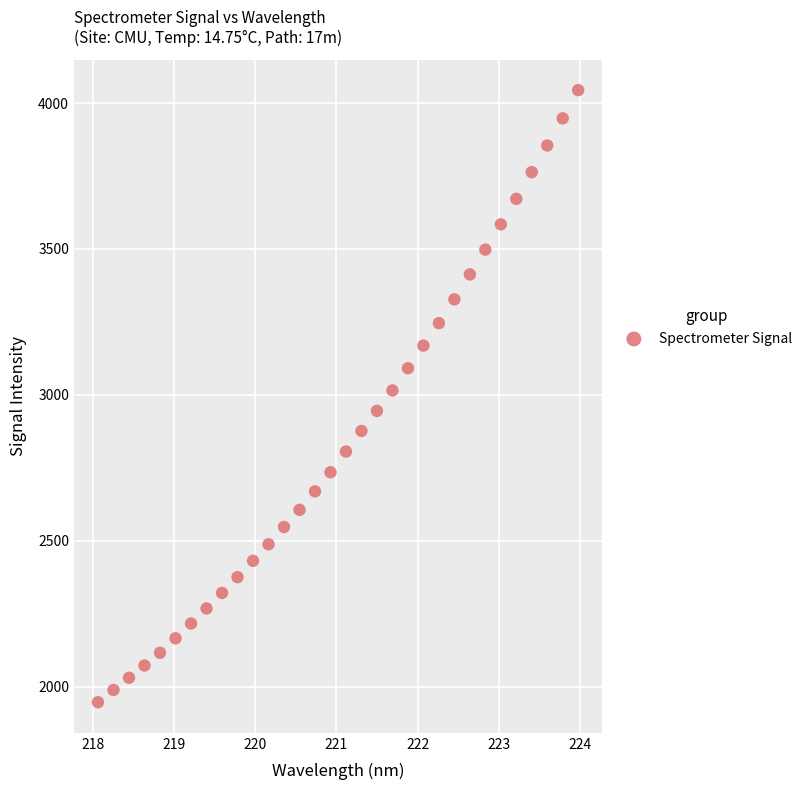

What is the range of Y values (max minus min)?

2097.1